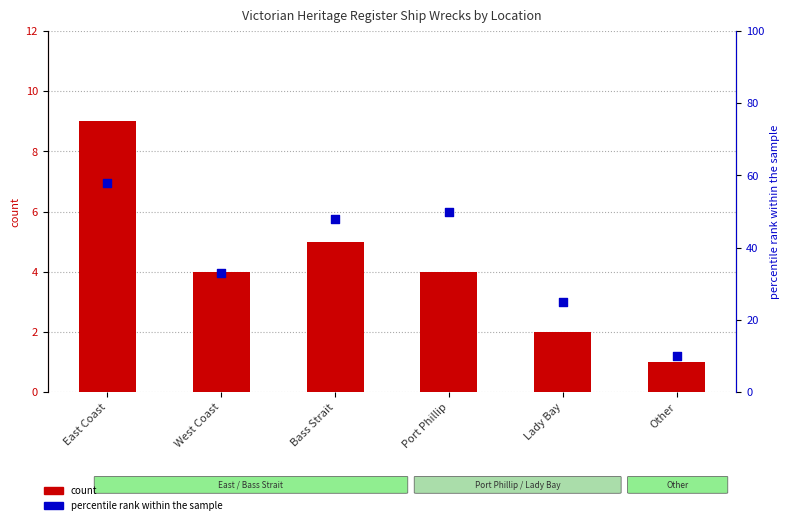

At which category is the sum across all series the highest?

East Coast